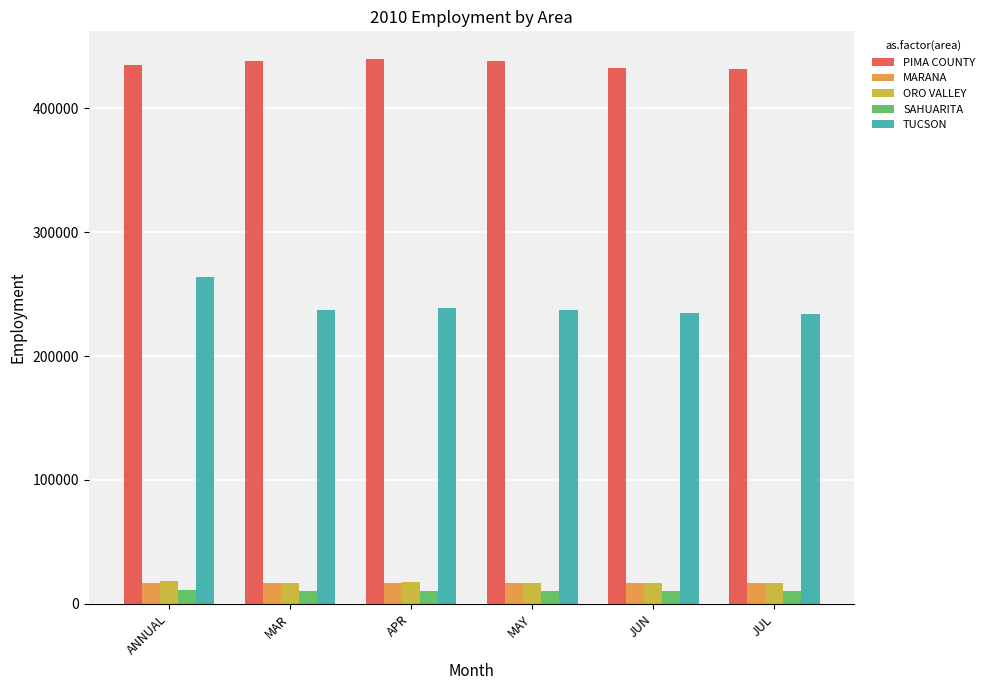

What is the label of the 6th bar from the right?

ANNUAL